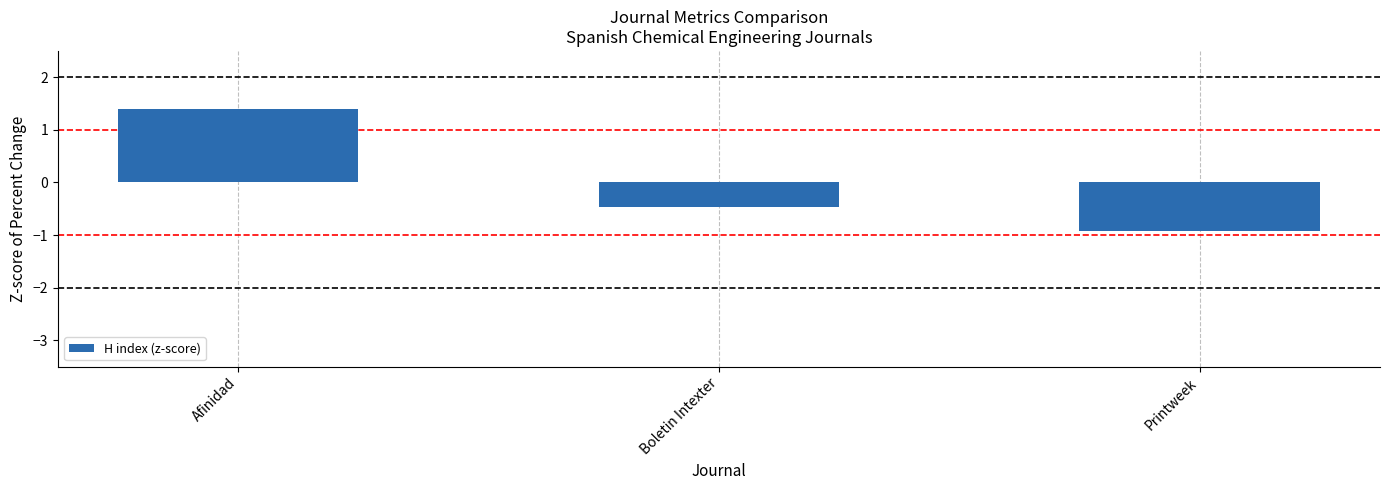

At which label is the value closest to 0?

Boletin Intexter